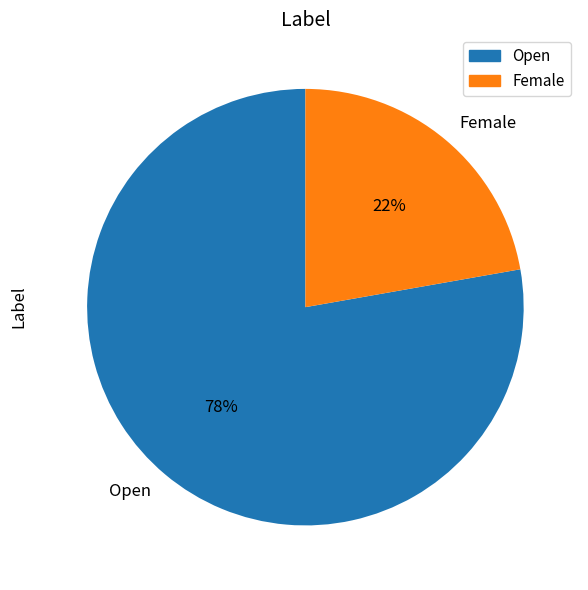

Which category has the smallest portion of the pie?

Female